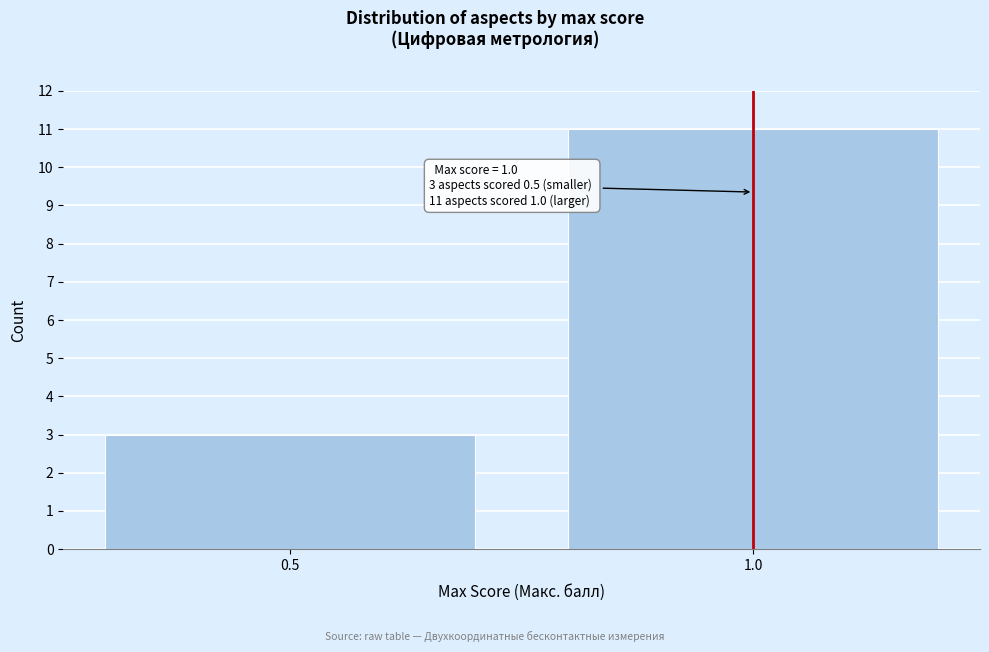

Reading right to left, what are all the values shown in this chart?

11	3